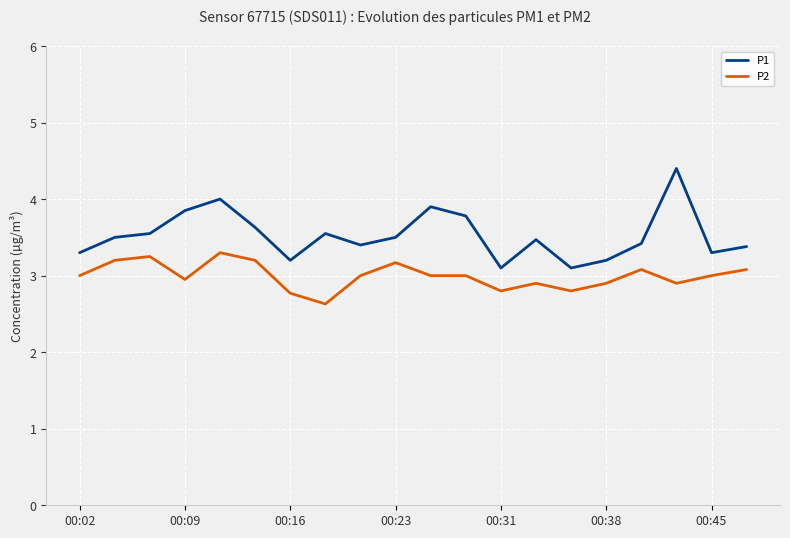

True or false: P1 and P2 cross at least once.

False